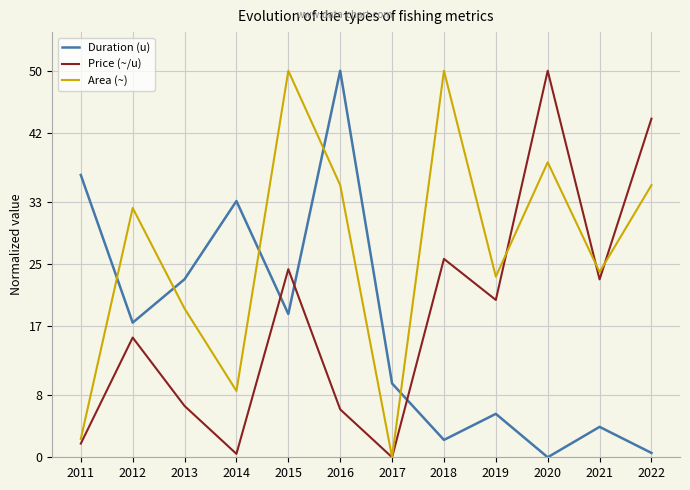

In Price (~/u), how many points are higher than both neighbors (excluding endpoints)?

4